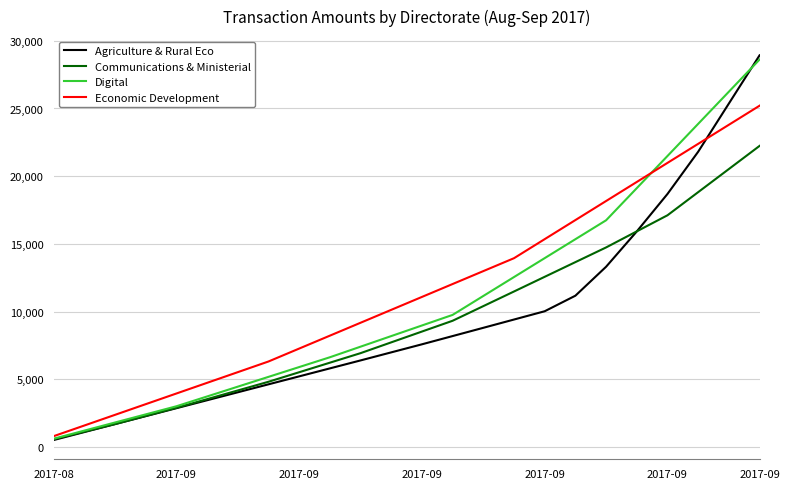

Which series has the widest spread of values?

Agriculture & Rural Eco